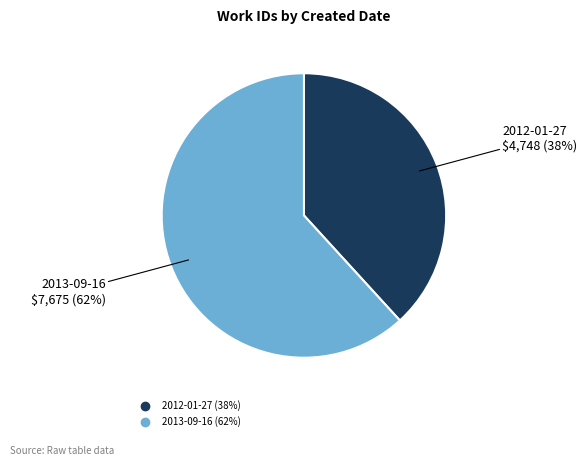

Which slice represents more than half of the pie?

2013-09-16